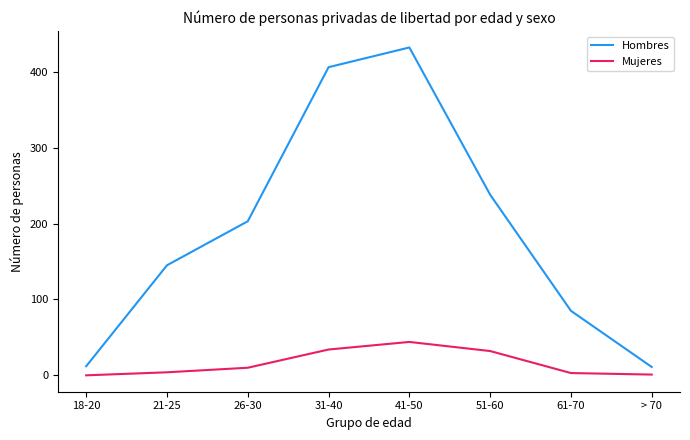

The Mujeres series shows 3 at 61-70. True or false?

True